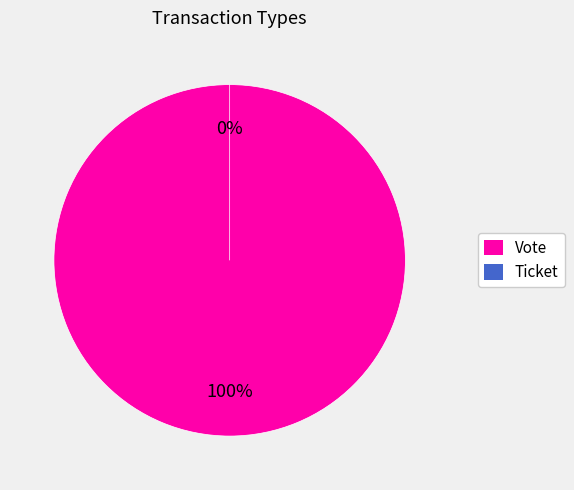

Which slice is the largest?

Vote